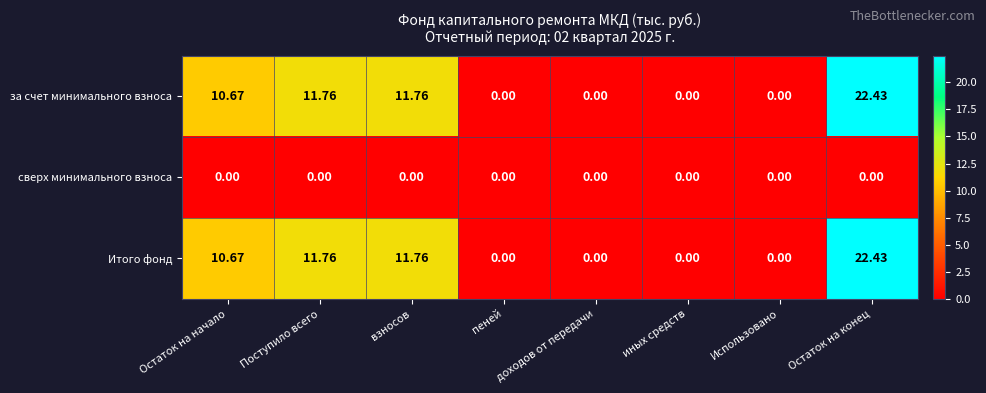

Is the value of за счет минимального взноса at Остаток на начало greater than the value of Итого фонд at Остаток на конец?

No